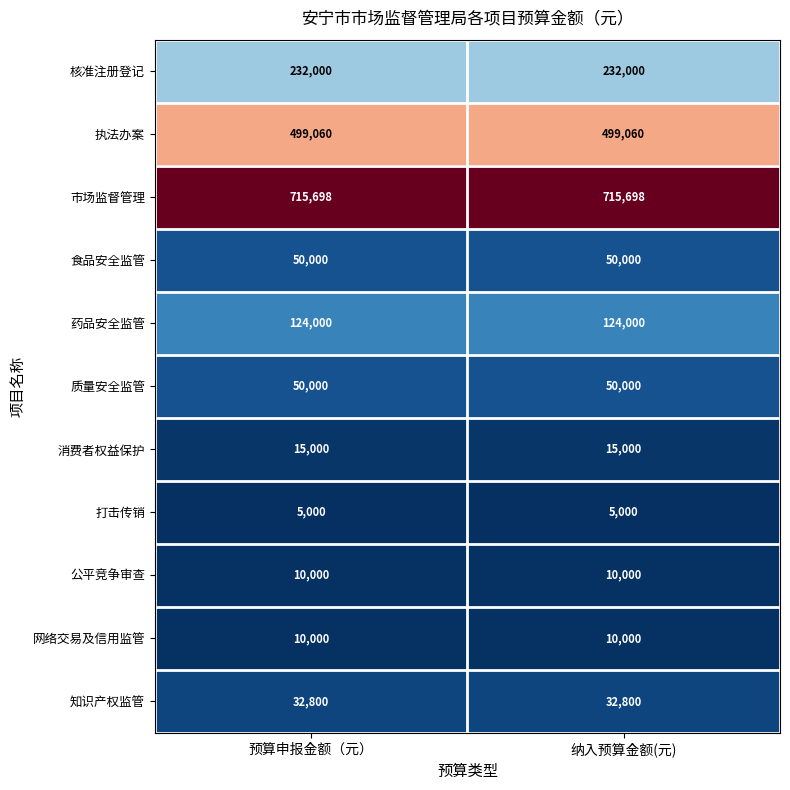

What is the minimum value shown in the chart?

5000